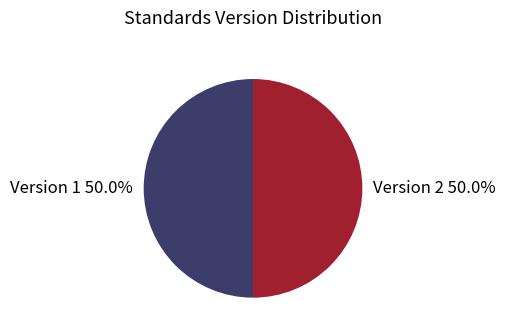

Combined, what portion of the pie is Version 1 and Version 2?

100.0%